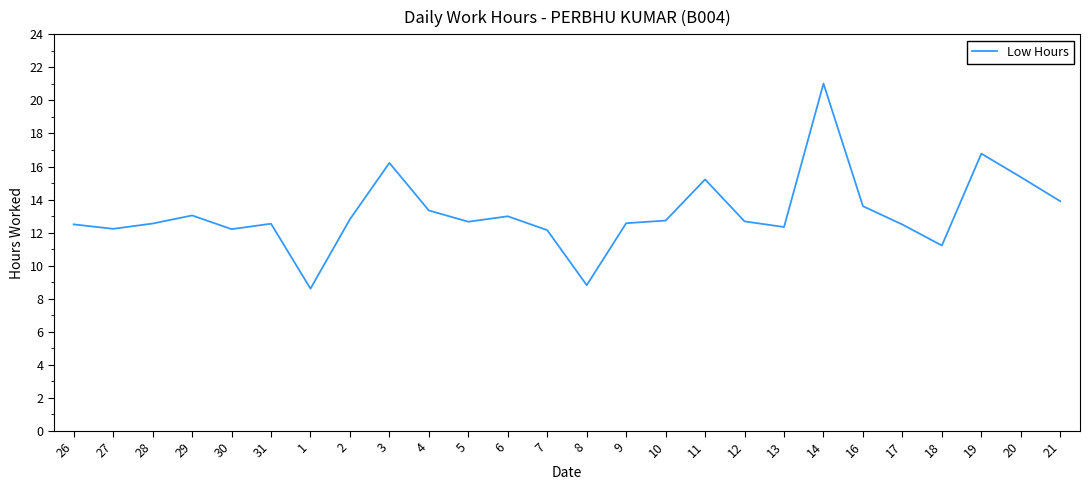

What is the smallest value displayed?

8.6